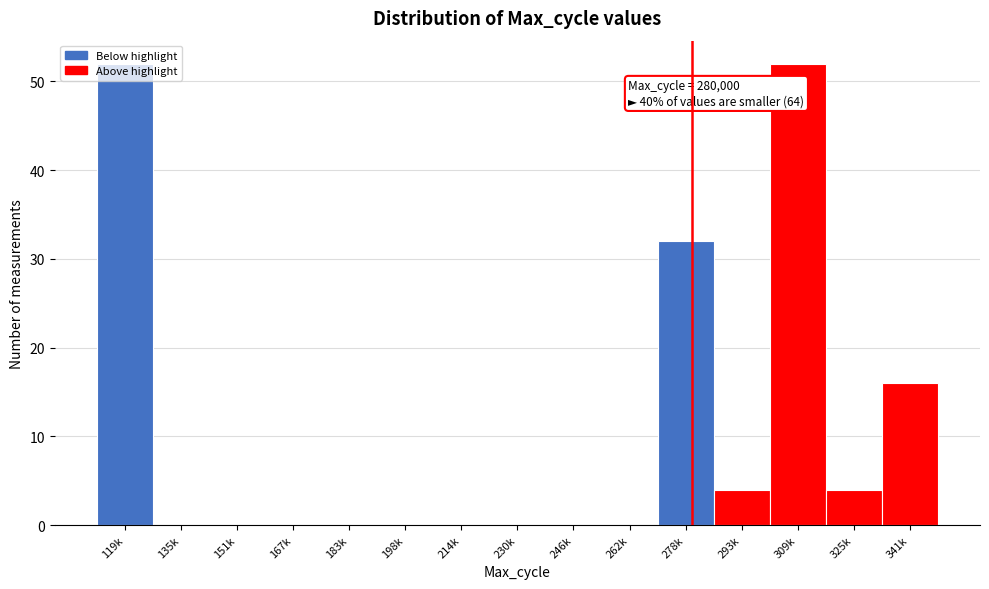

What is the greatest value displayed?

52